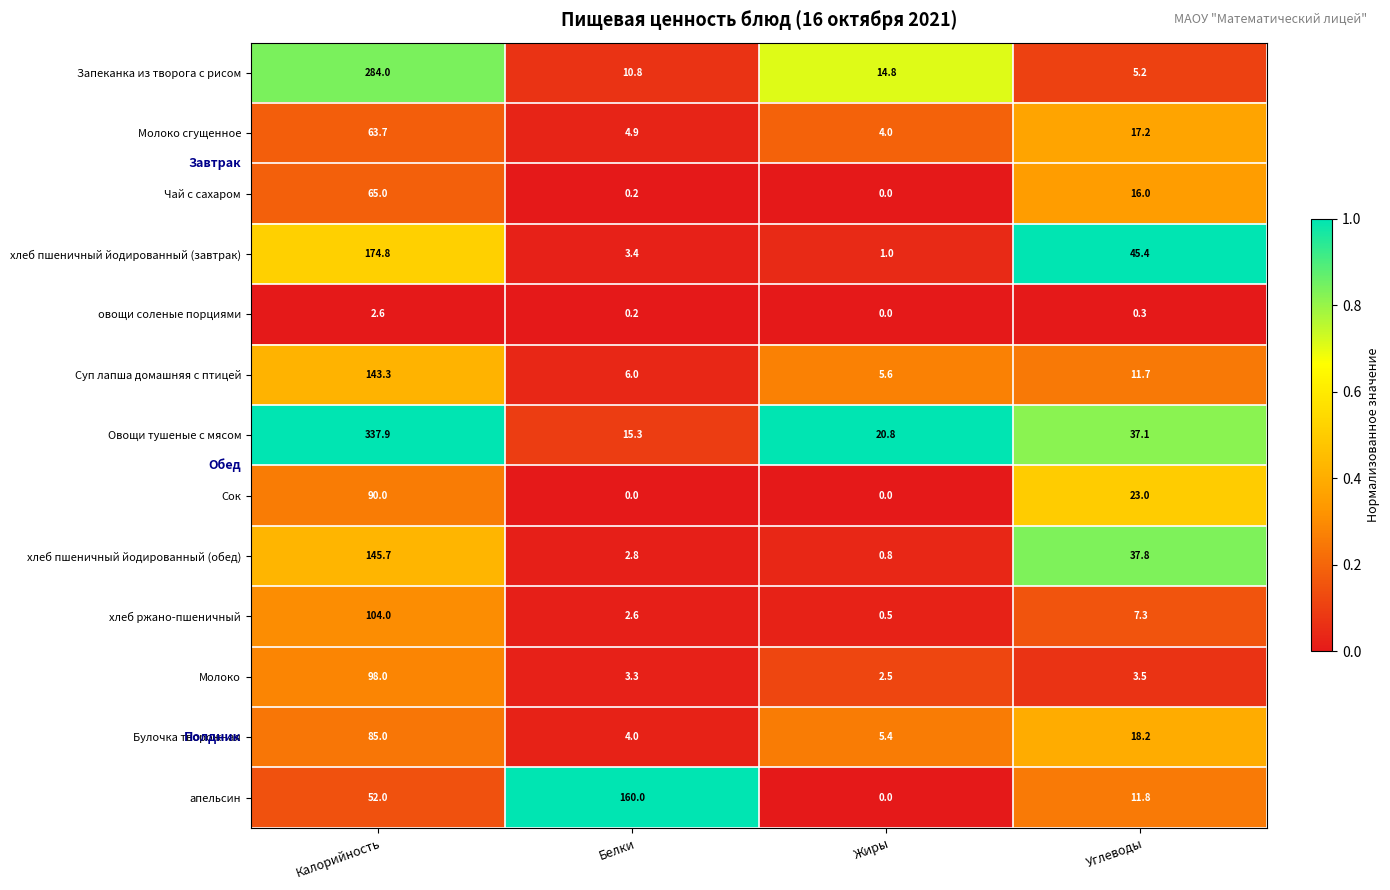

Is it true that Молоко сгущенное equals 23.0 at Углеводы?

False